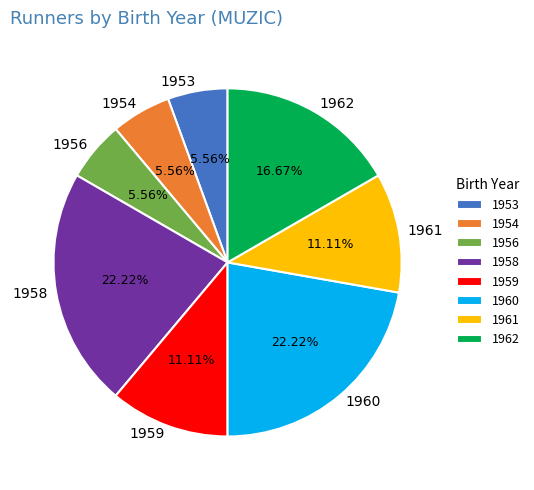

How many segments does this pie chart have?

8